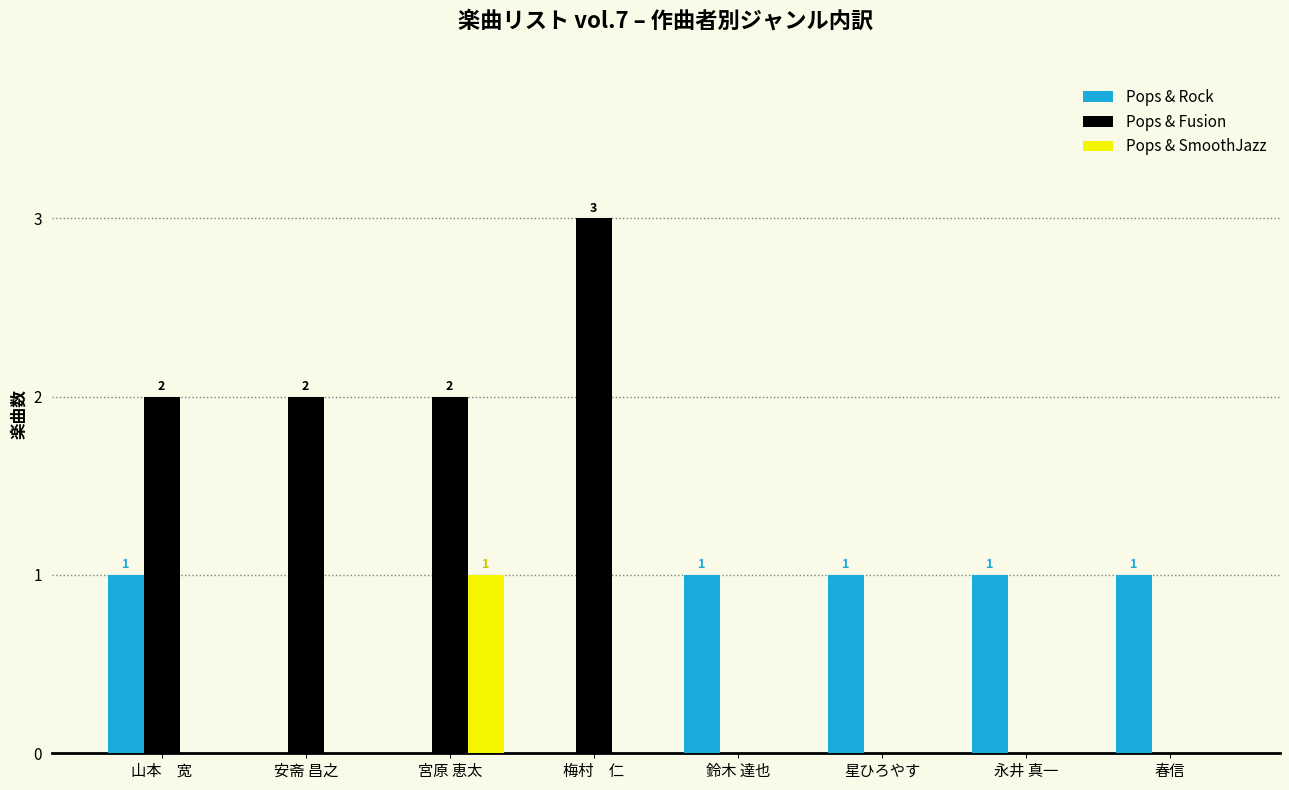

Reading right to left, extract all data points from this chart.

Pops & Rock: 春信=1	永井 真一=1	星ひろやす=1	鈴木 達也=1	梅村　仁=0	宮原 恵太=0	安斋 昌之=0	山本　宽=1
Pops & Fusion: 春信=0	永井 真一=0	星ひろやす=0	鈴木 達也=0	梅村　仁=3	宮原 恵太=2	安斋 昌之=2	山本　宽=2
Pops & SmoothJazz: 春信=0	永井 真一=0	星ひろやす=0	鈴木 達也=0	梅村　仁=0	宮原 恵太=1	安斋 昌之=0	山本　宽=0